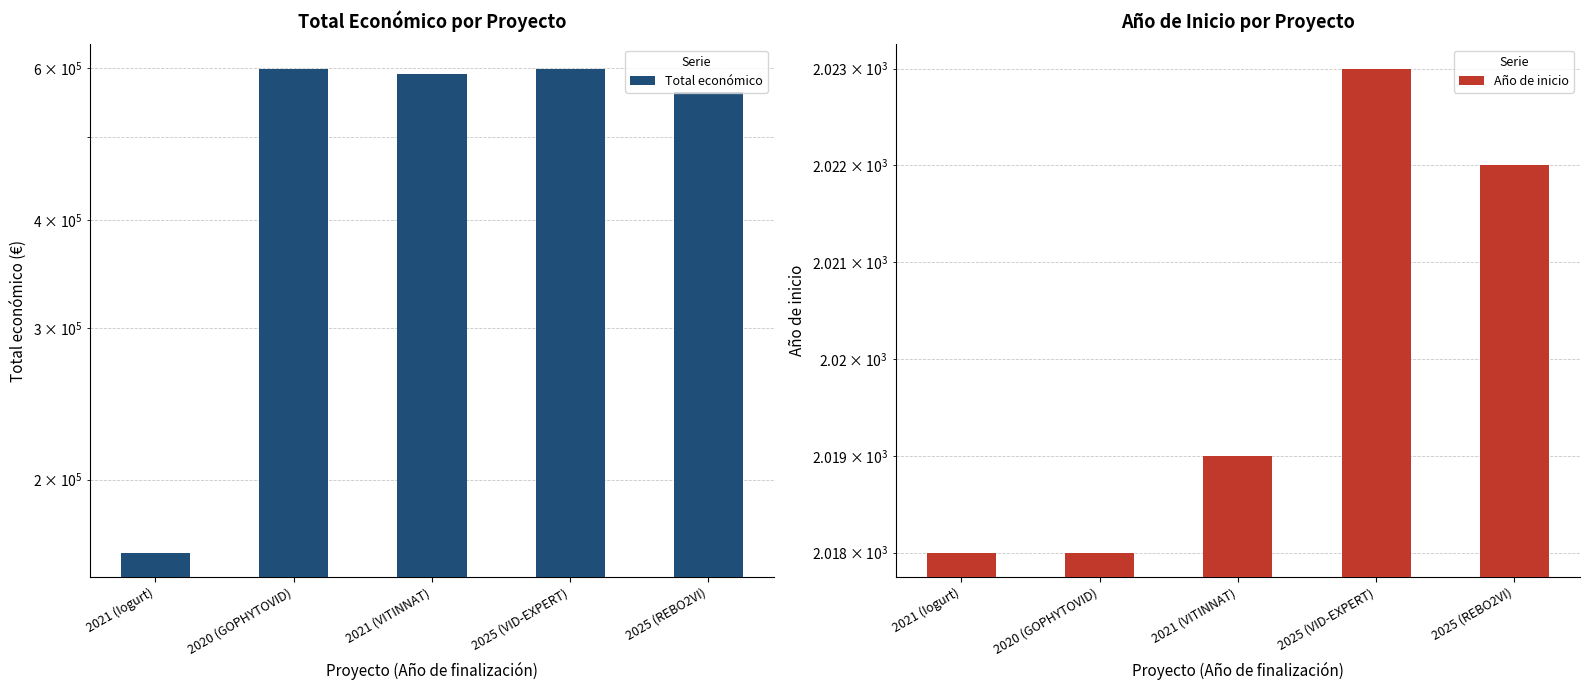

Is the value of Año de inicio at 2021 (Iogurt) greater than the value of Total económico at 2021 (VITINNAT)?

No